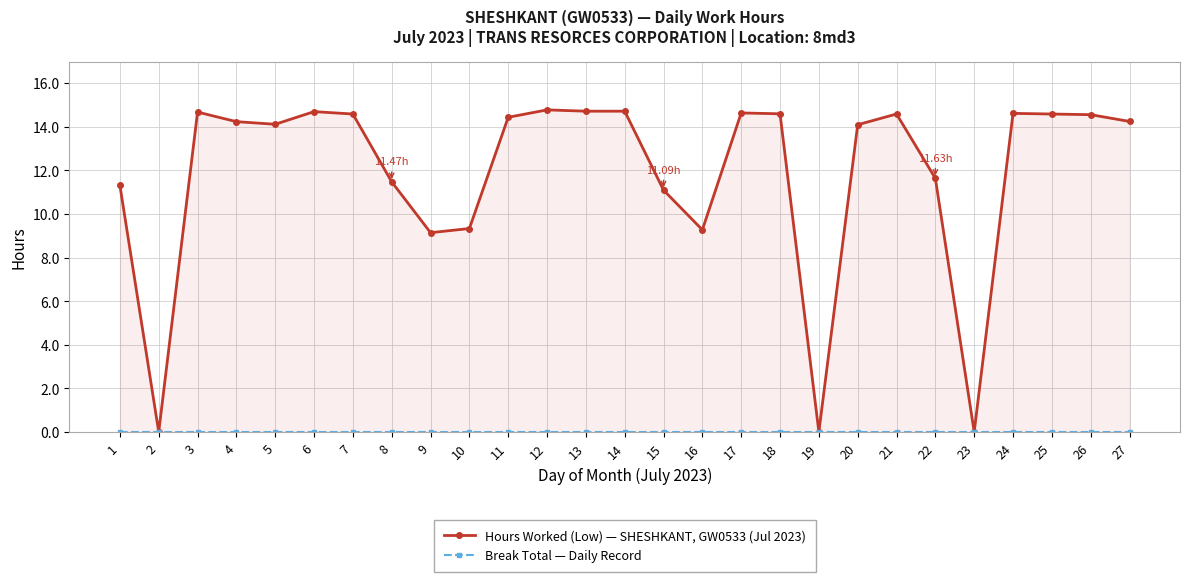

List the series in order of their overall mean, lowest first.

Break Total — Daily Record, Hours Worked (Low) — SHESHKANT, GW0533 (Jul 2023)